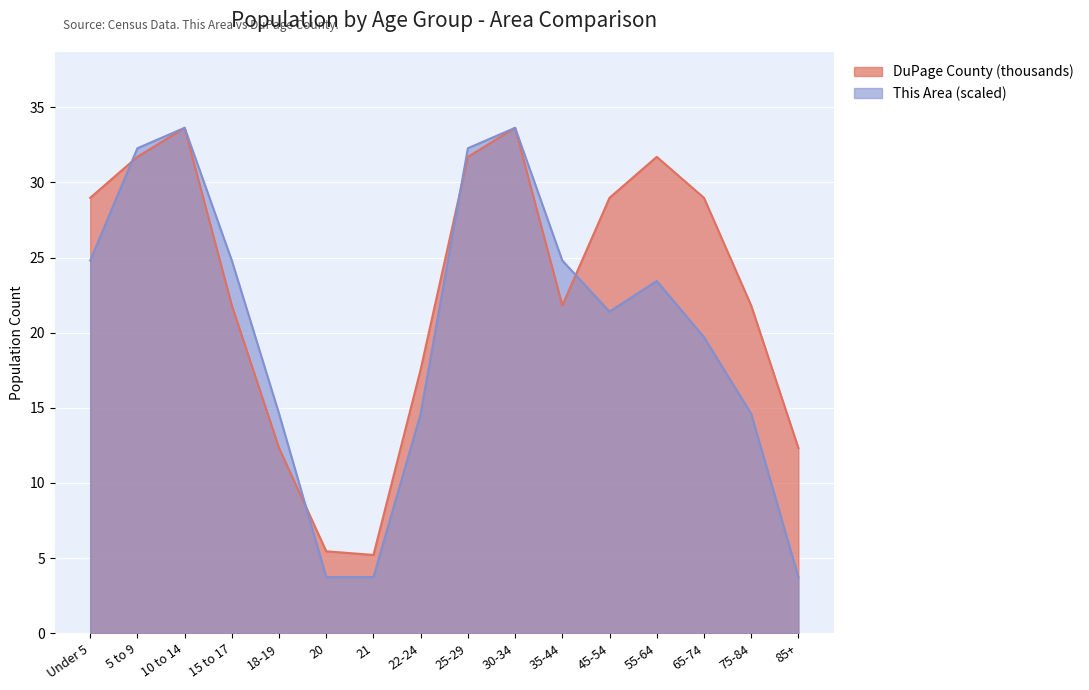

What are all the series names shown in the legend?

DuPage County (thousands), This Area (scaled)